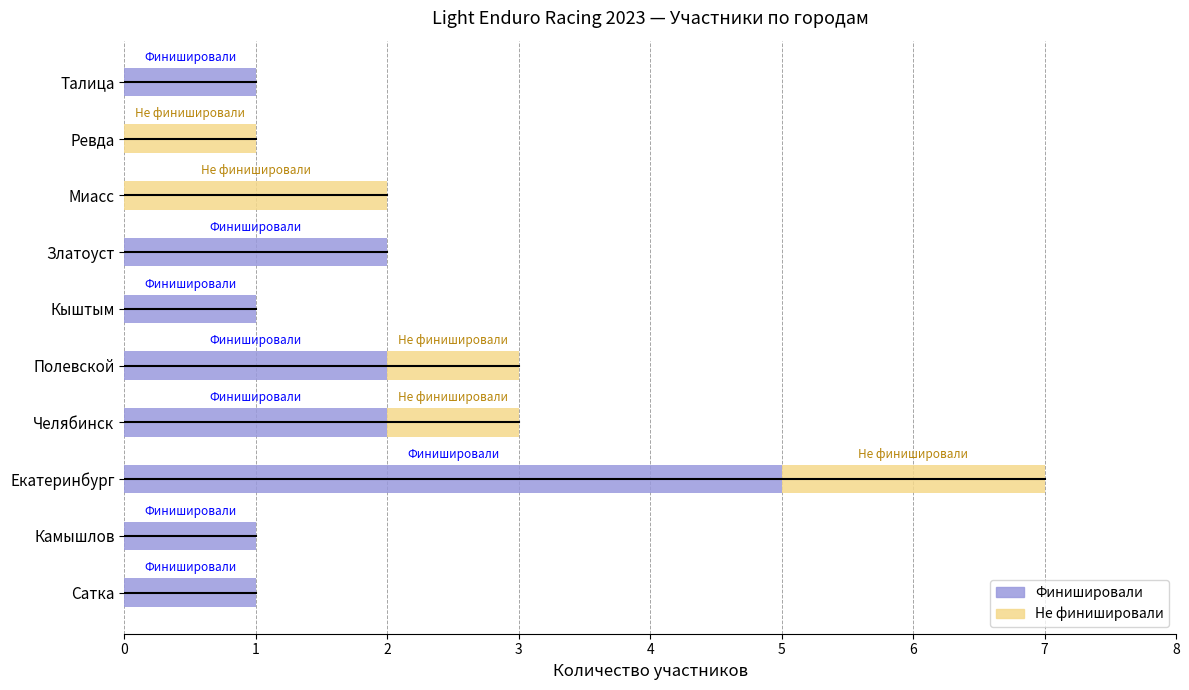

What is the sum of all Финишировали values?

15